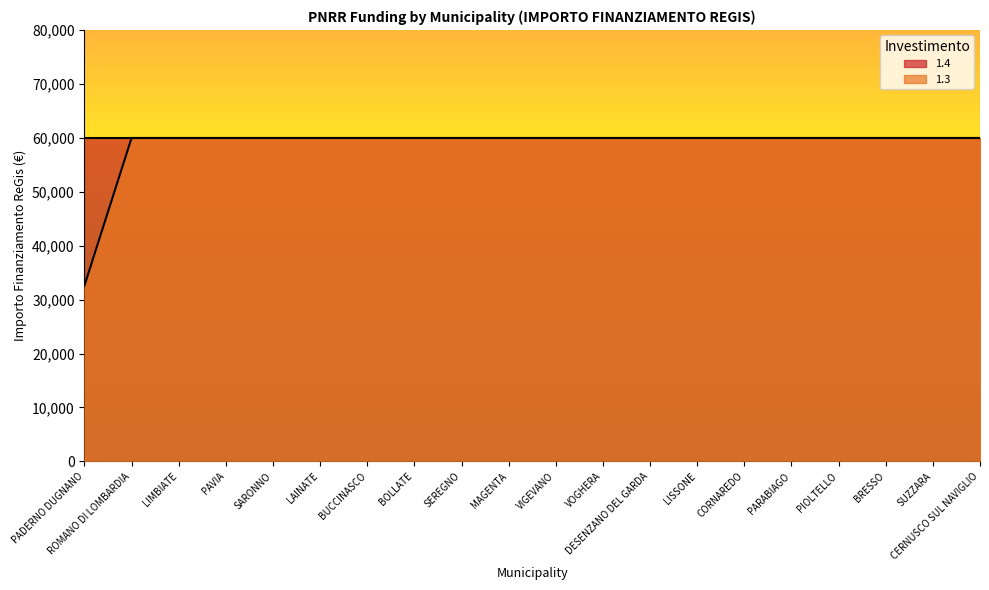

Reading right to left, transcribe all the data shown in this chart.

59966	59966	59966	59966	59966	59966	59966	59966	59966	59966	59966	59966	59966	59966	59966	59966	59966	59966	59966	32589